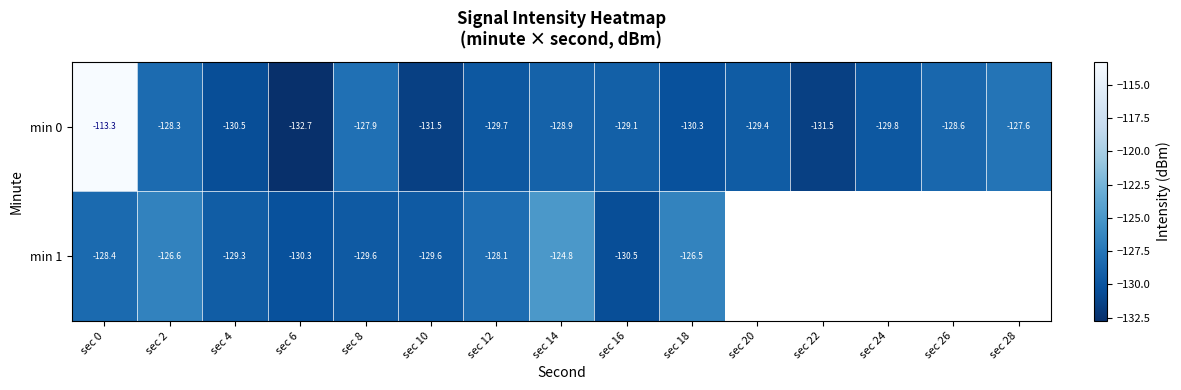

Where is min 0 nearest to the value -123?

sec 28